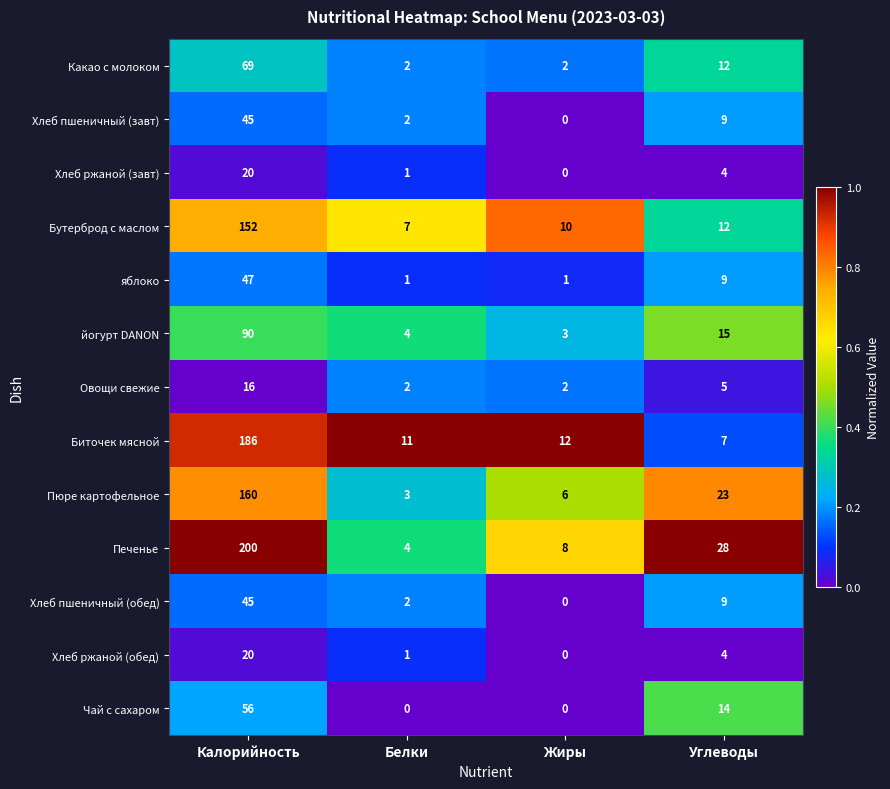

What is the spread (max minus min) of values at Углеводы?

24